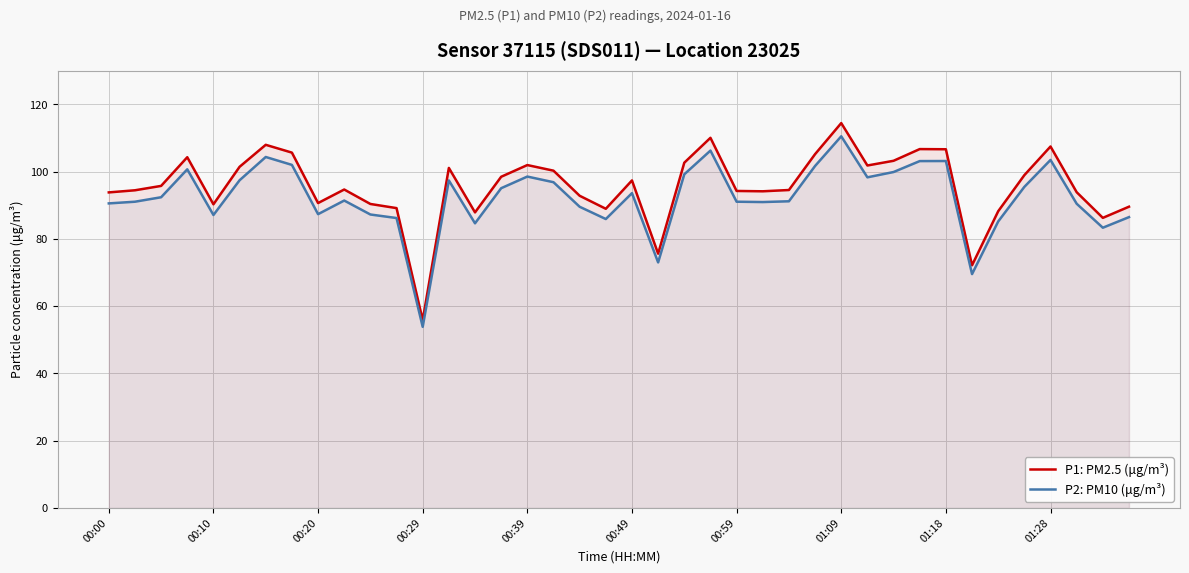

What is the smallest value displayed?

53.9